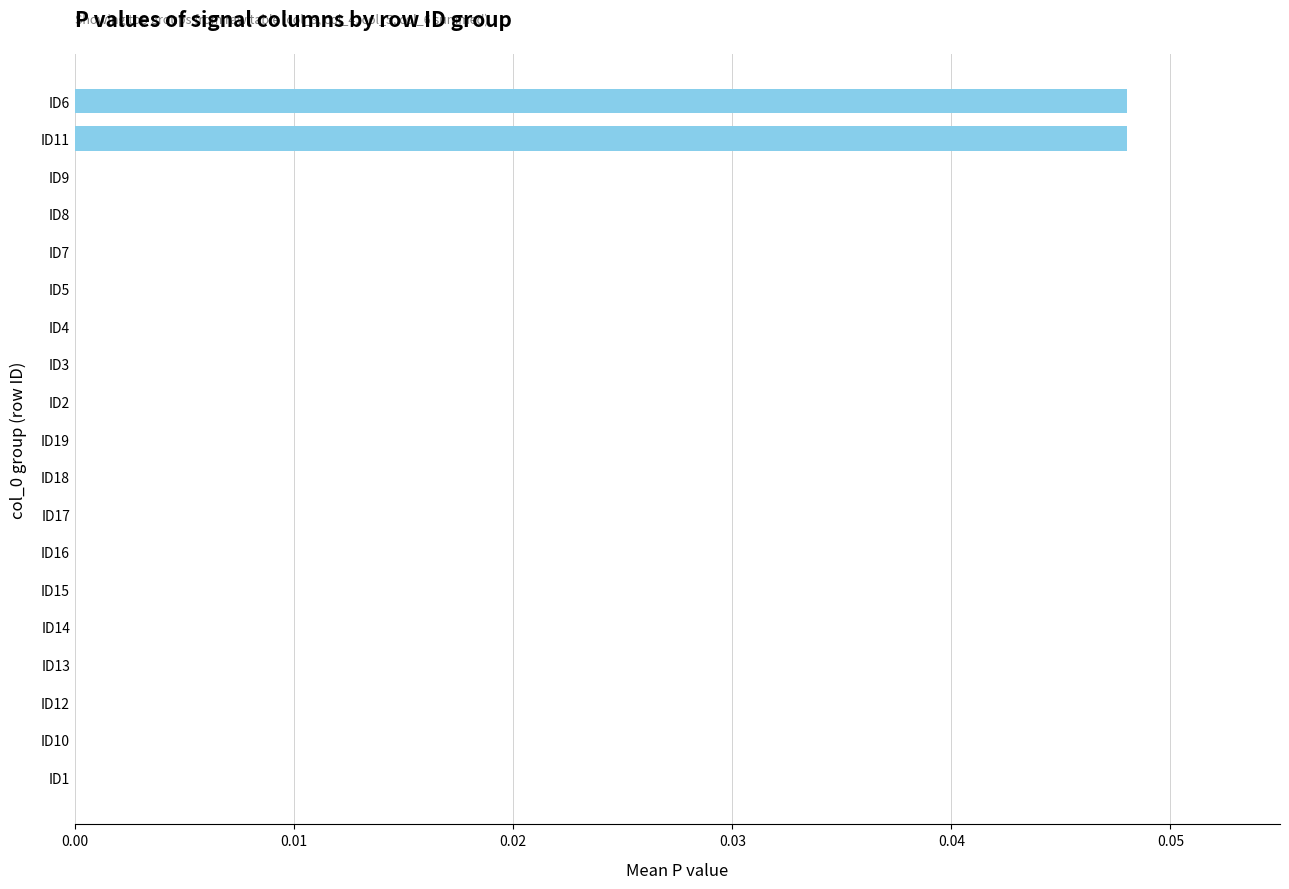

Between ID18 and ID6, which is larger?

ID6